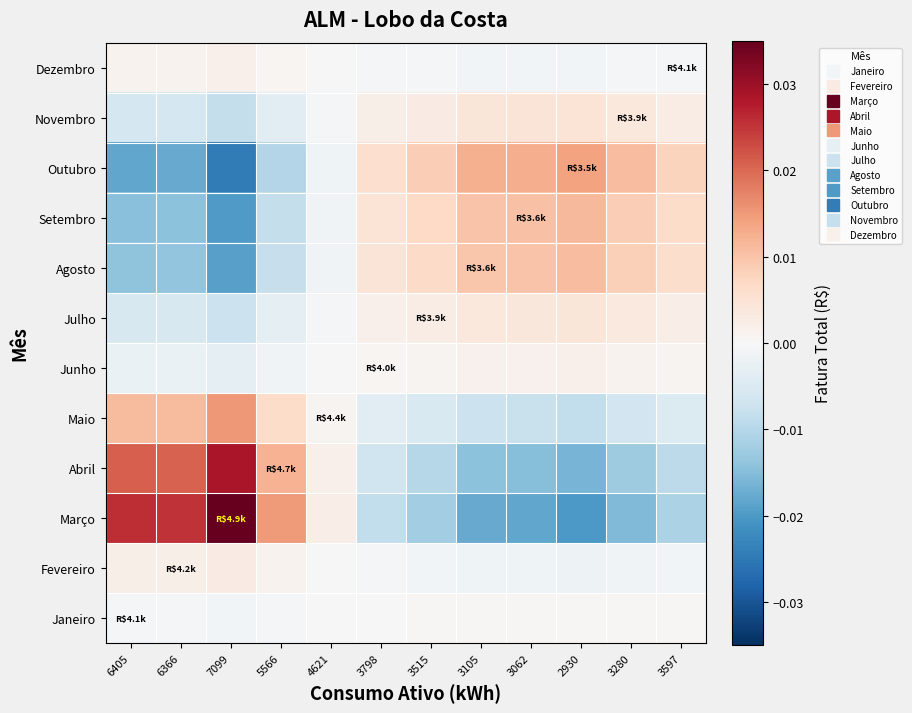

Reading left to right, transcribe all the data shown in this chart.

Janeiro: 6405=-0.0	6366=-0.0	7099=-0.0	5566=-0.0	4621=-0.0	3798=0.0	3515=0.0	3105=0.0	3062=0.0	2930=0.0	3280=0.0	3597=0.0
Fevereiro: 6405=0.0	6366=0.0	7099=0.0	5566=0.0	4621=0.0	3798=-0.0	3515=-0.0	3105=-0.0	3062=-0.0	2930=-0.0	3280=-0.0	3597=-0.0
Março: 6405=0.0	6366=0.0	7099=0.0	5566=0.0	4621=0.0	3798=-0.0	3515=-0.0	3105=-0.0	3062=-0.0	2930=-0.0	3280=-0.0	3597=-0.0
Abril: 6405=0.0	6366=0.0	7099=0.0	5566=0.0	4621=0.0	3798=-0.0	3515=-0.0	3105=-0.0	3062=-0.0	2930=-0.0	3280=-0.0	3597=-0.0
Maio: 6405=0.0	6366=0.0	7099=0.0	5566=0.0	4621=0.0	3798=-0.0	3515=-0.0	3105=-0.0	3062=-0.0	2930=-0.0	3280=-0.0	3597=-0.0
Junho: 6405=-0.0	6366=-0.0	7099=-0.0	5566=-0.0	4621=-0.0	3798=0.0	3515=0.0	3105=0.0	3062=0.0	2930=0.0	3280=0.0	3597=0.0
Julho: 6405=-0.0	6366=-0.0	7099=-0.0	5566=-0.0	4621=-0.0	3798=0.0	3515=0.0	3105=0.0	3062=0.0	2930=0.0	3280=0.0	3597=0.0
Agosto: 6405=-0.0	6366=-0.0	7099=-0.0	5566=-0.0	4621=-0.0	3798=0.0	3515=0.0	3105=0.0	3062=0.0	2930=0.0	3280=0.0	3597=0.0
Setembro: 6405=-0.0	6366=-0.0	7099=-0.0	5566=-0.0	4621=-0.0	3798=0.0	3515=0.0	3105=0.0	3062=0.0	2930=0.0	3280=0.0	3597=0.0
Outubro: 6405=-0.0	6366=-0.0	7099=-0.0	5566=-0.0	4621=-0.0	3798=0.0	3515=0.0	3105=0.0	3062=0.0	2930=0.0	3280=0.0	3597=0.0
Novembro: 6405=-0.0	6366=-0.0	7099=-0.0	5566=-0.0	4621=-0.0	3798=0.0	3515=0.0	3105=0.0	3062=0.0	2930=0.0	3280=0.0	3597=0.0
Dezembro: 6405=0.0	6366=0.0	7099=0.0	5566=0.0	4621=0.0	3798=-0.0	3515=-0.0	3105=-0.0	3062=-0.0	2930=-0.0	3280=-0.0	3597=-0.0